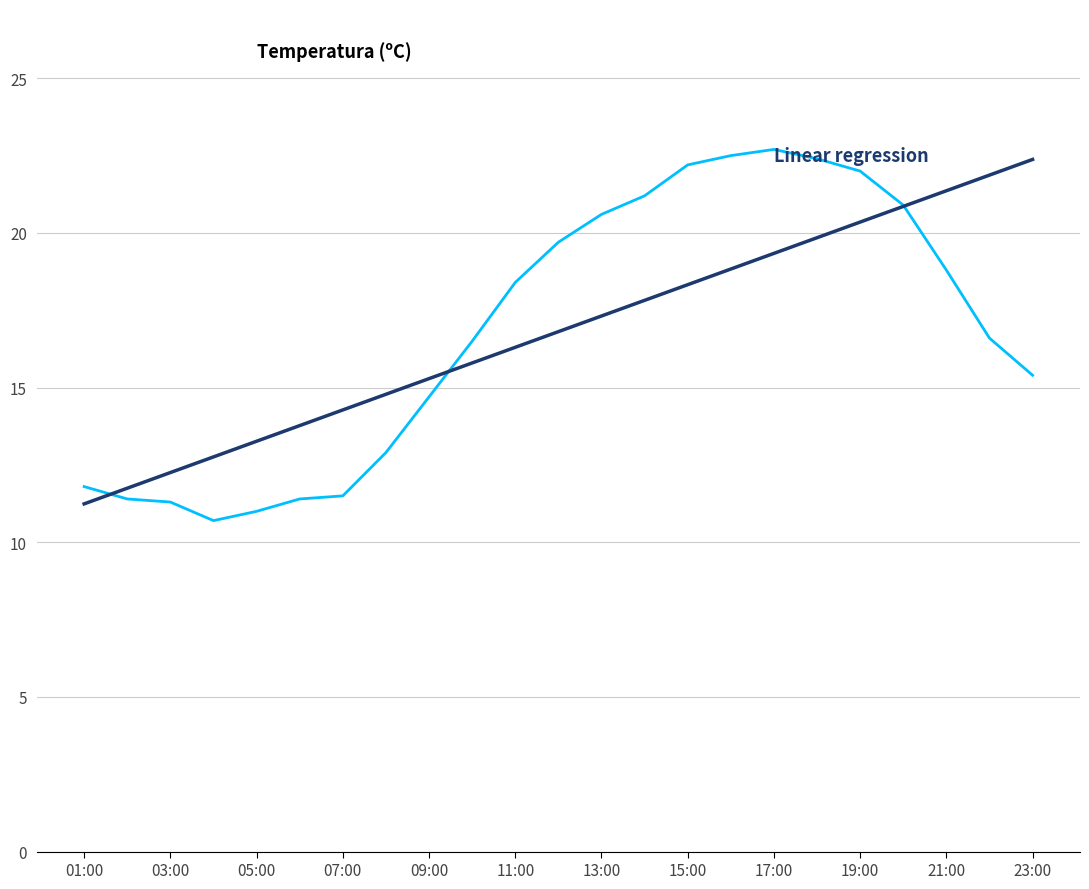

What is the greatest value displayed?

22.7